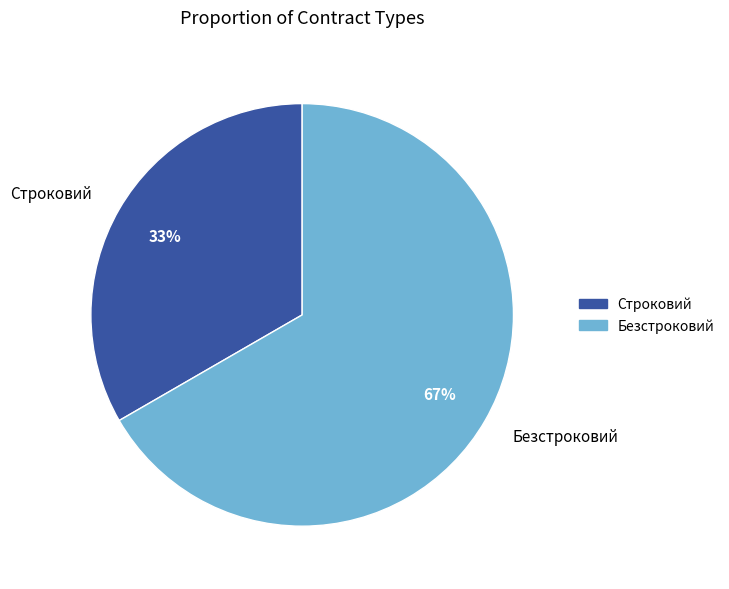

Rank the categories by value from highest to lowest.

Безстроковий, Строковий